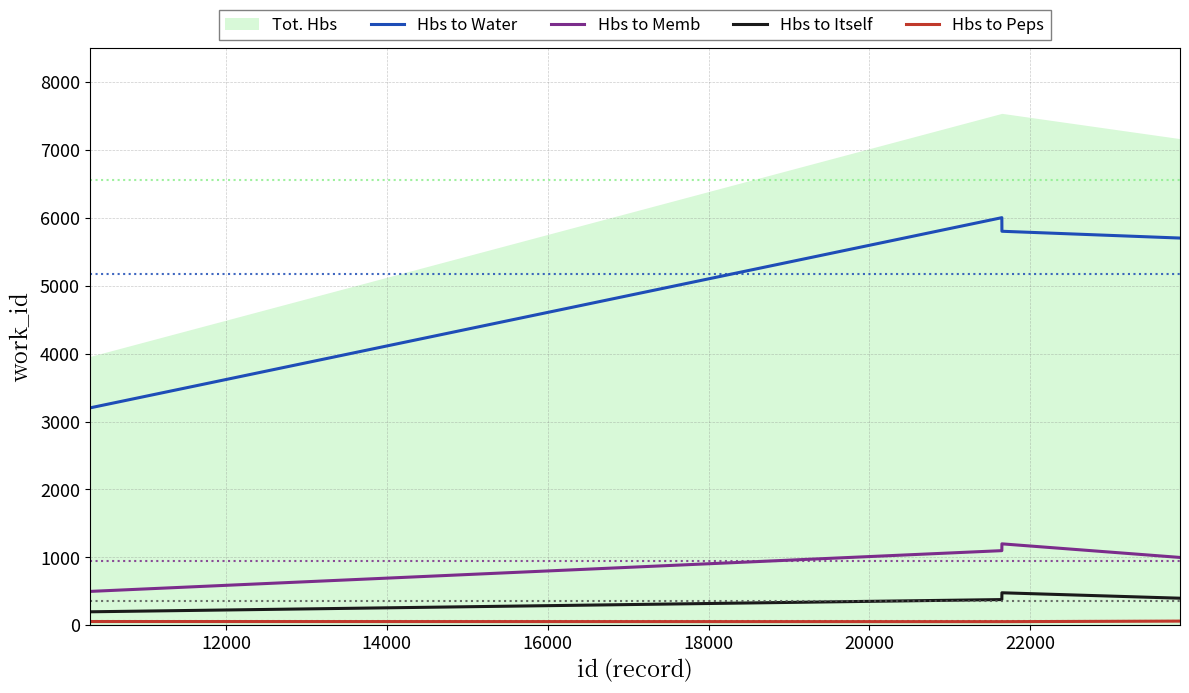

True or false: Hbs to Memb and Hbs to Water intersect in this chart.

False